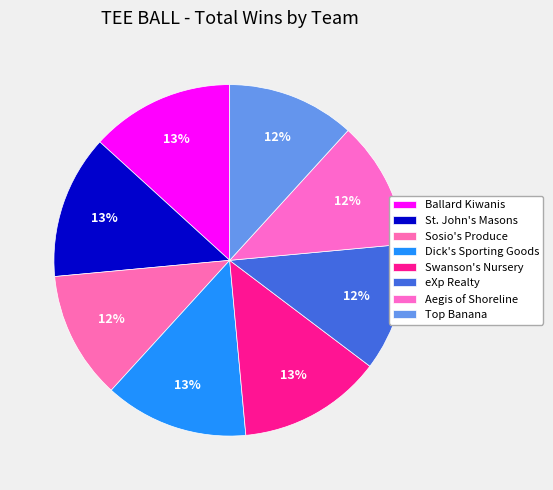

Count the number of slices in the pie.

8